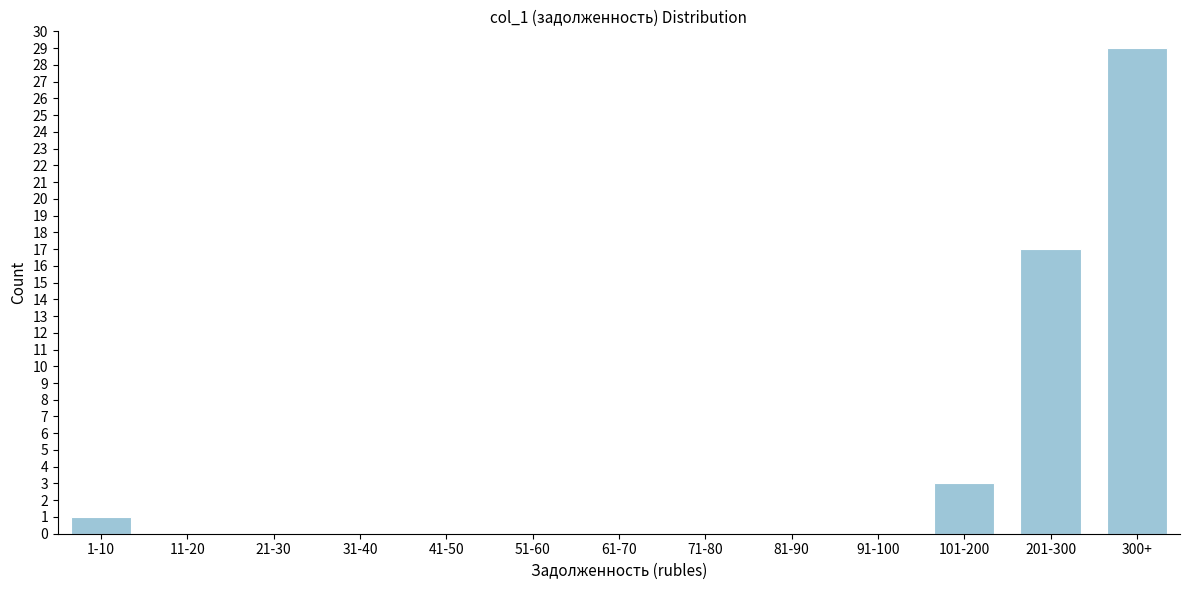

Reading left to right, what are all the values shown in this chart?

1-10=1	11-20=0	21-30=0	31-40=0	41-50=0	51-60=0	61-70=0	71-80=0	81-90=0	91-100=0	101-200=3	201-300=17	300+=29